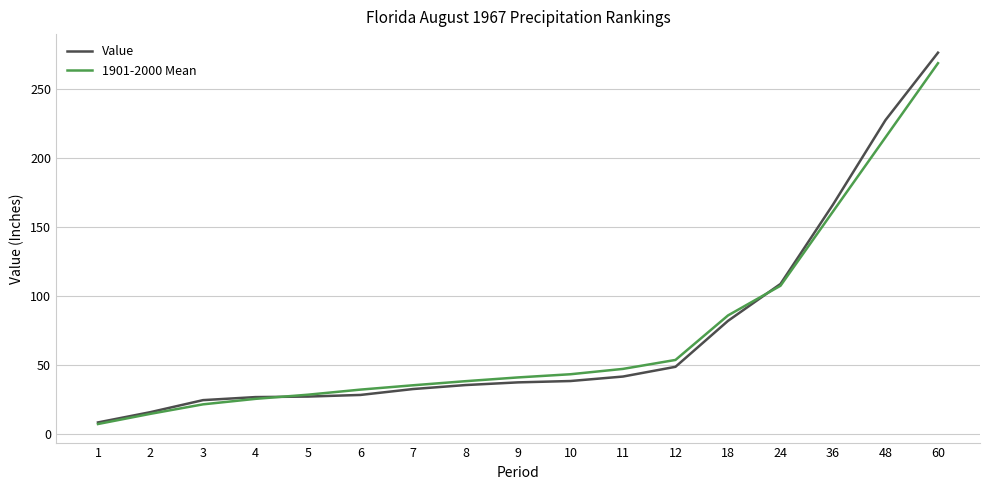

At which category is the sum across all series the highest?

60